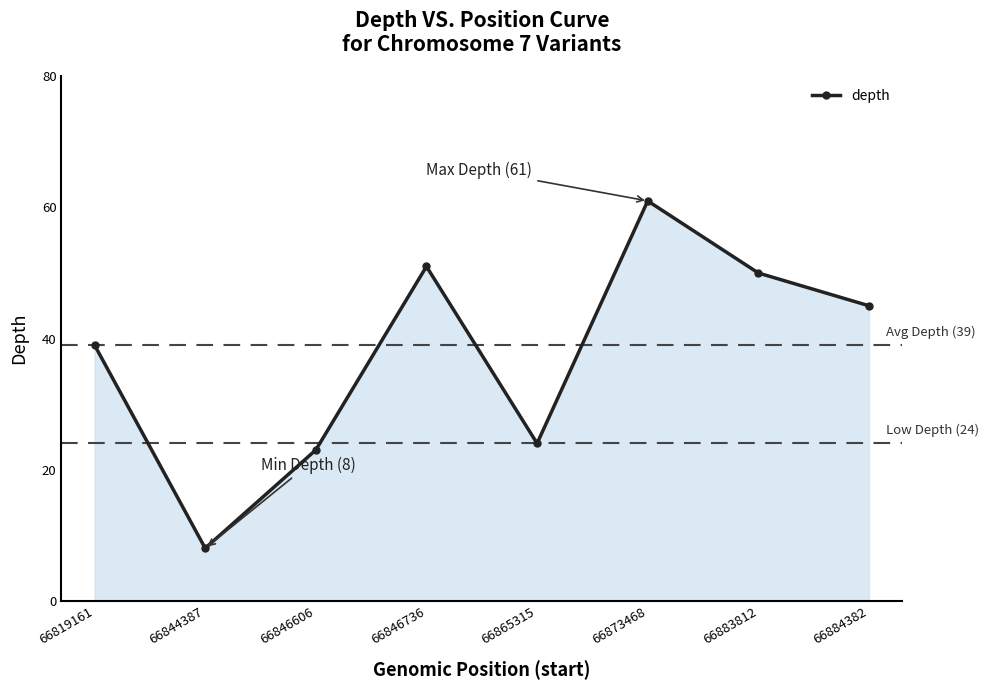

List the labels in order of value, smallest first.

66844387, 66846606, 66865315, 66819161, 66884382, 66883812, 66846736, 66873468